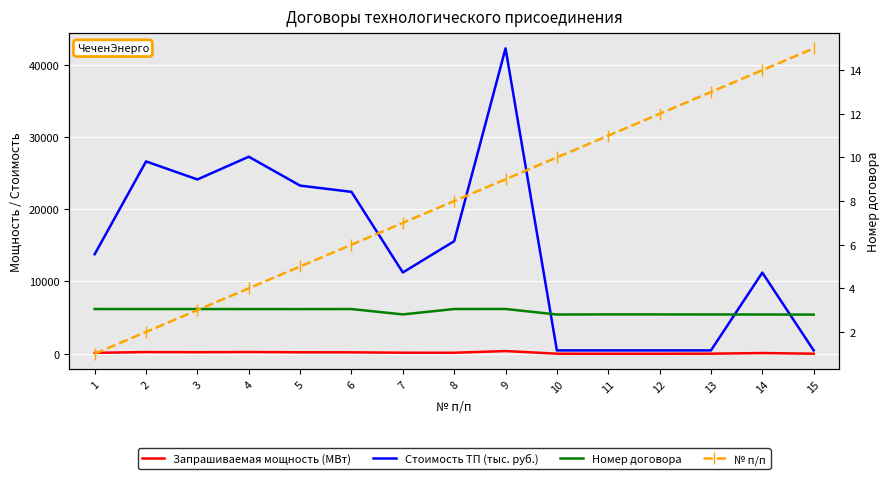

What are all the series names shown in the legend?

Запрашиваемая мощность (МВт), Стоимость ТП (тыс. руб.), Номер договора, № п/п